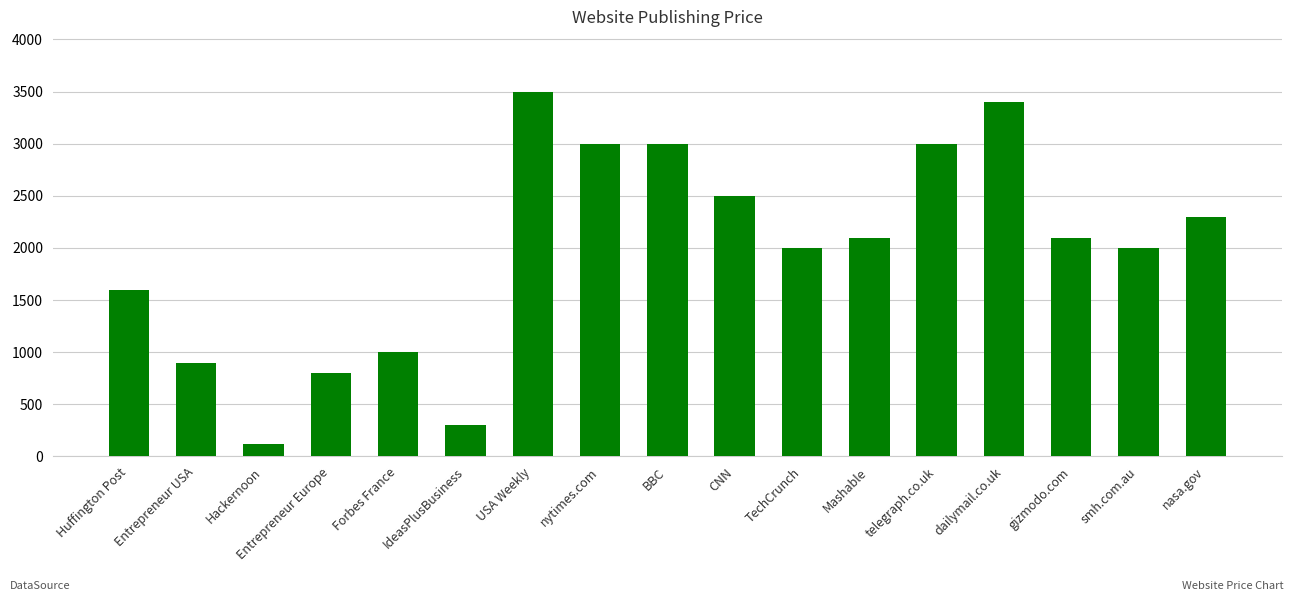

How many data points are less than 2100?

8